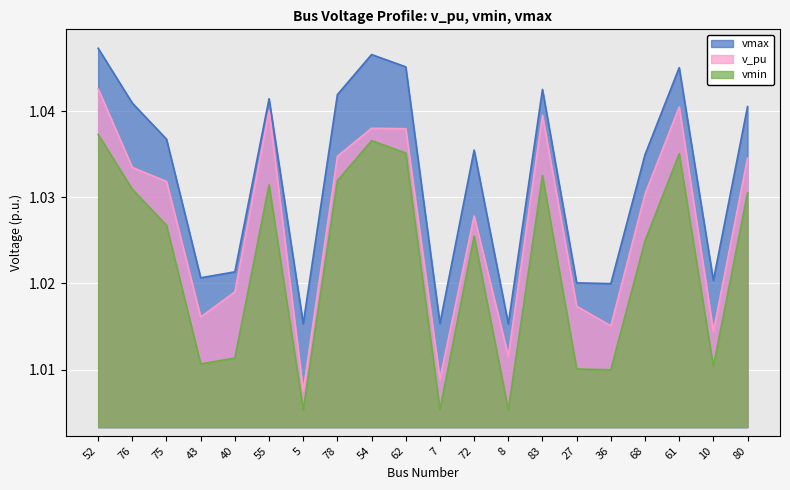

True or false: v_pu has more than 2 points higher than both neighbors.

True